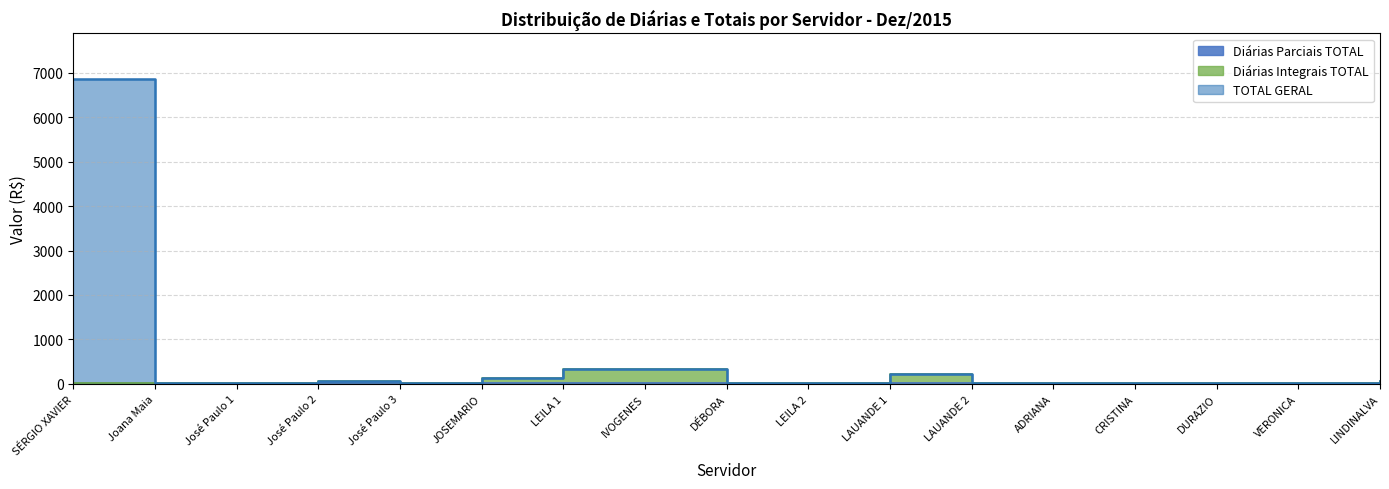

What is the sum of all TOTAL GERAL values?

8214.6